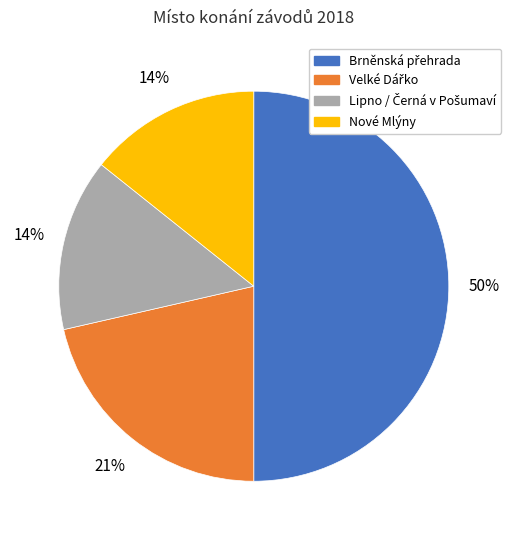

To the nearest percent, what is the average slice percentage?

25%